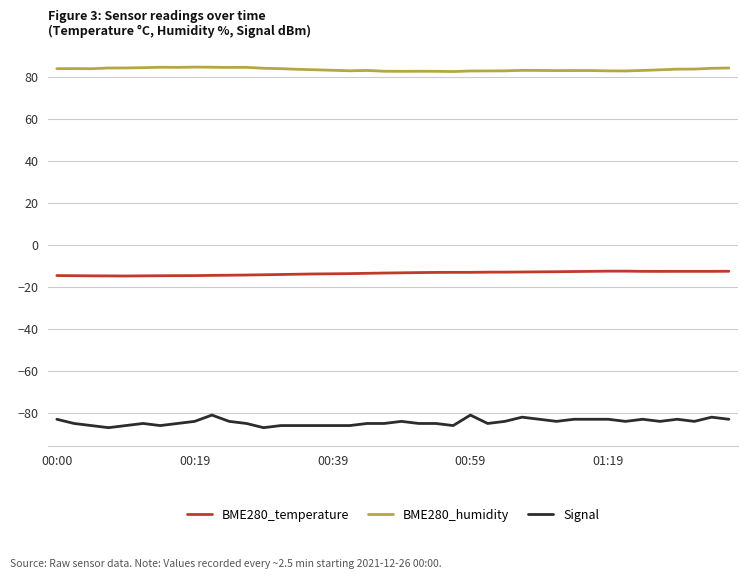

How many lines are shown in the chart?

3